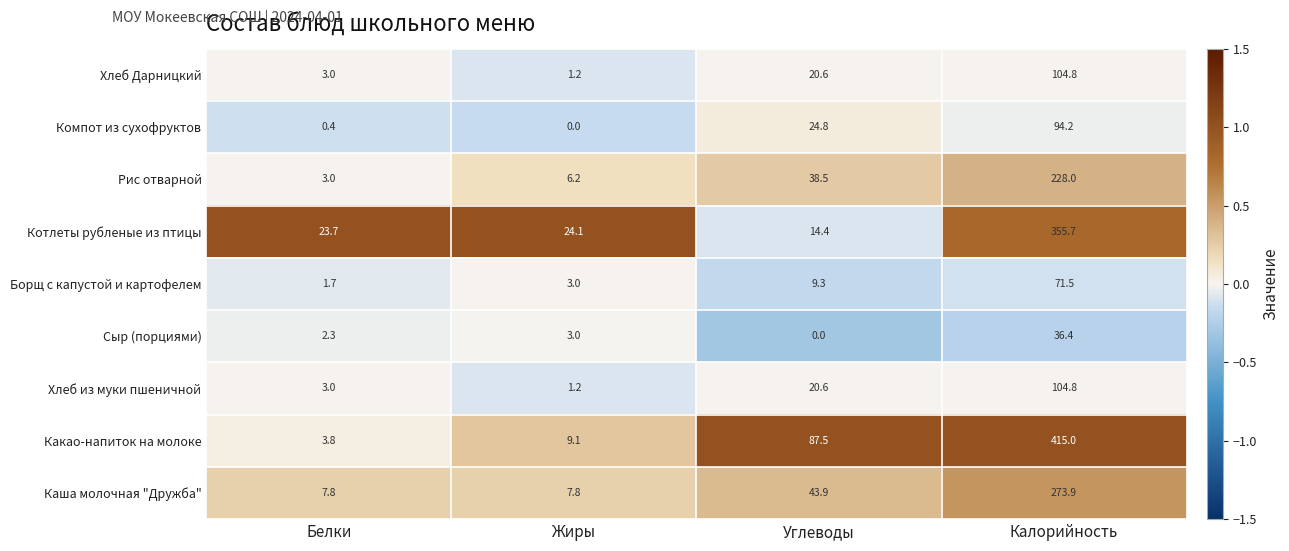

Which series has the largest total across all categories?

Какао-напиток на молоке